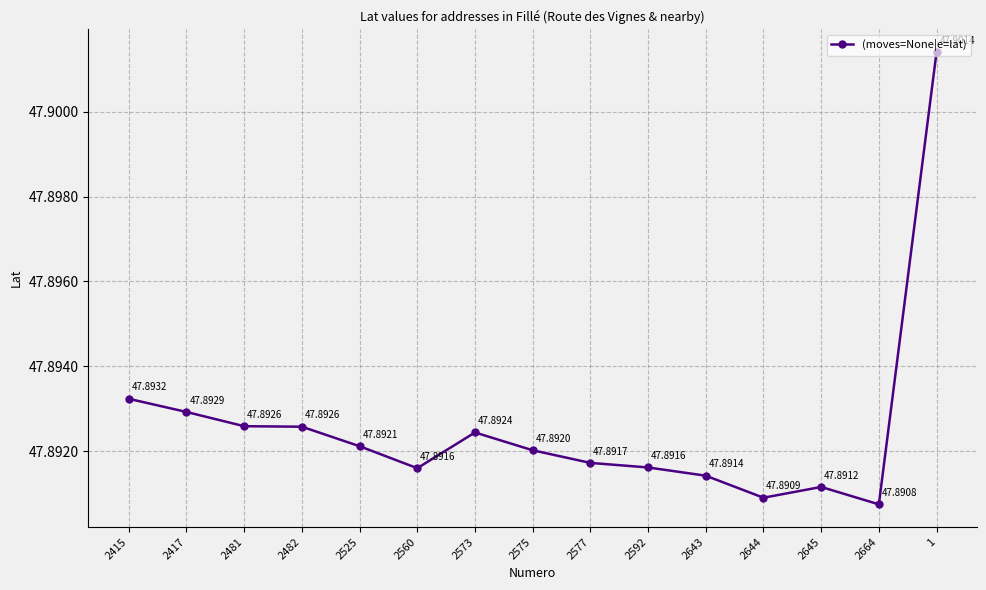

Approximately how many times larger is the value at 2560 compared to 2645?

1.0